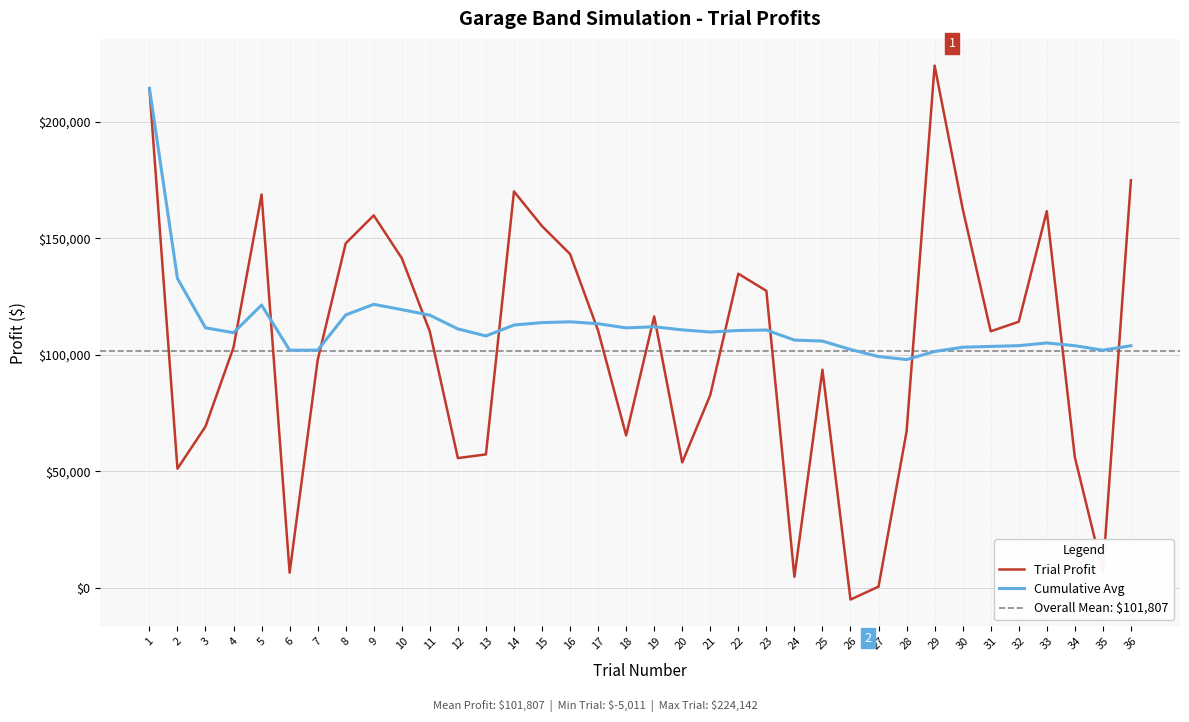

Is it true that Cumulative Avg equals 198002.2 at 23?

False